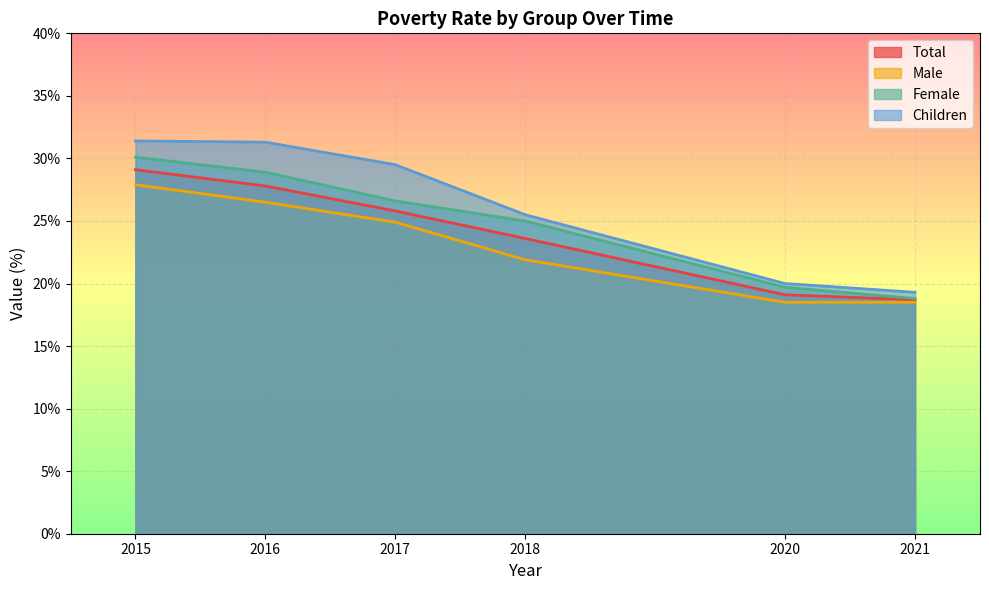

The value of Total at 2015 is 18.6. True or false?

False